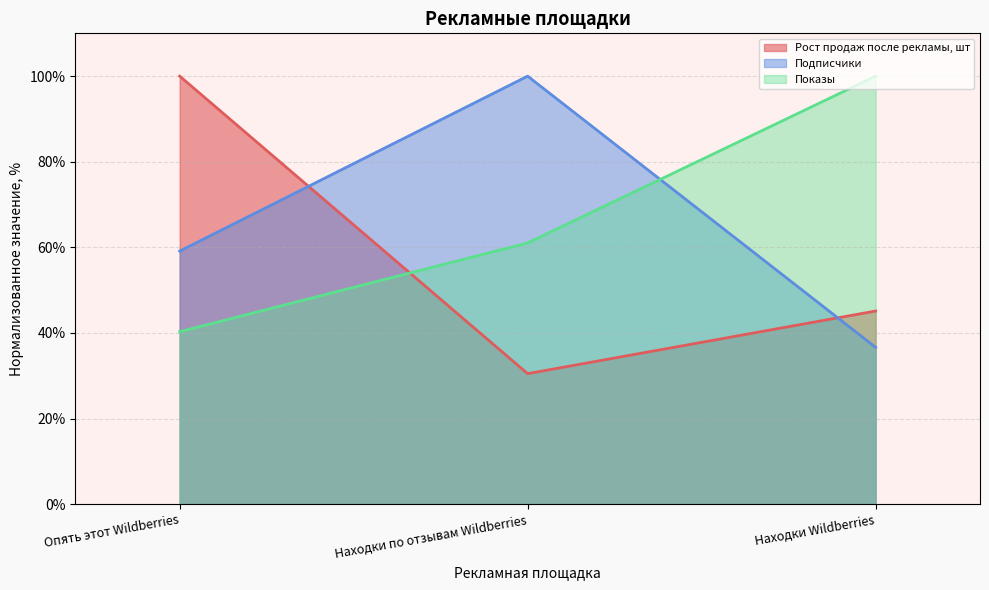

What is the label of the 1st point from the right?

Находки Wildberries